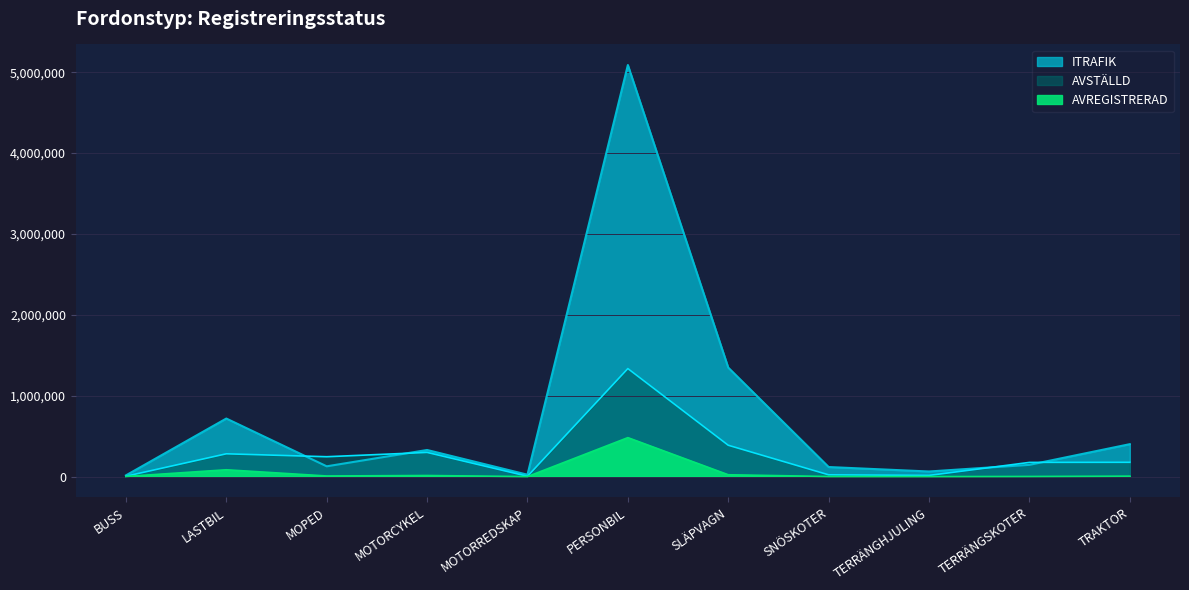

At how many categories does at least one series exceed 2226296?

1